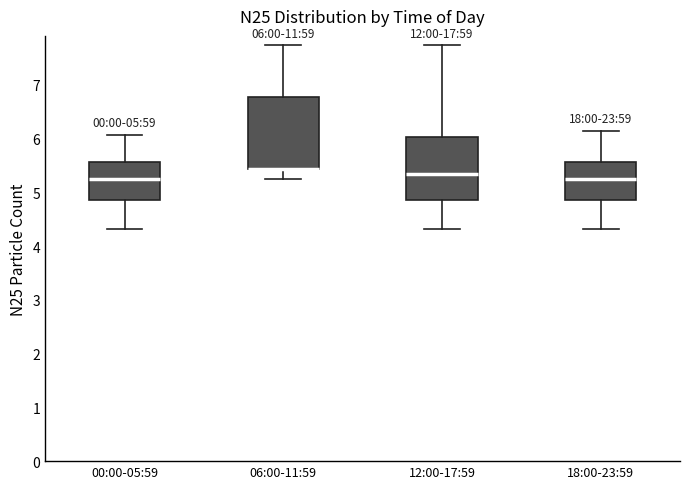

Which box is the tallest, from its lower edge to its upper edge?

06:00-11:59